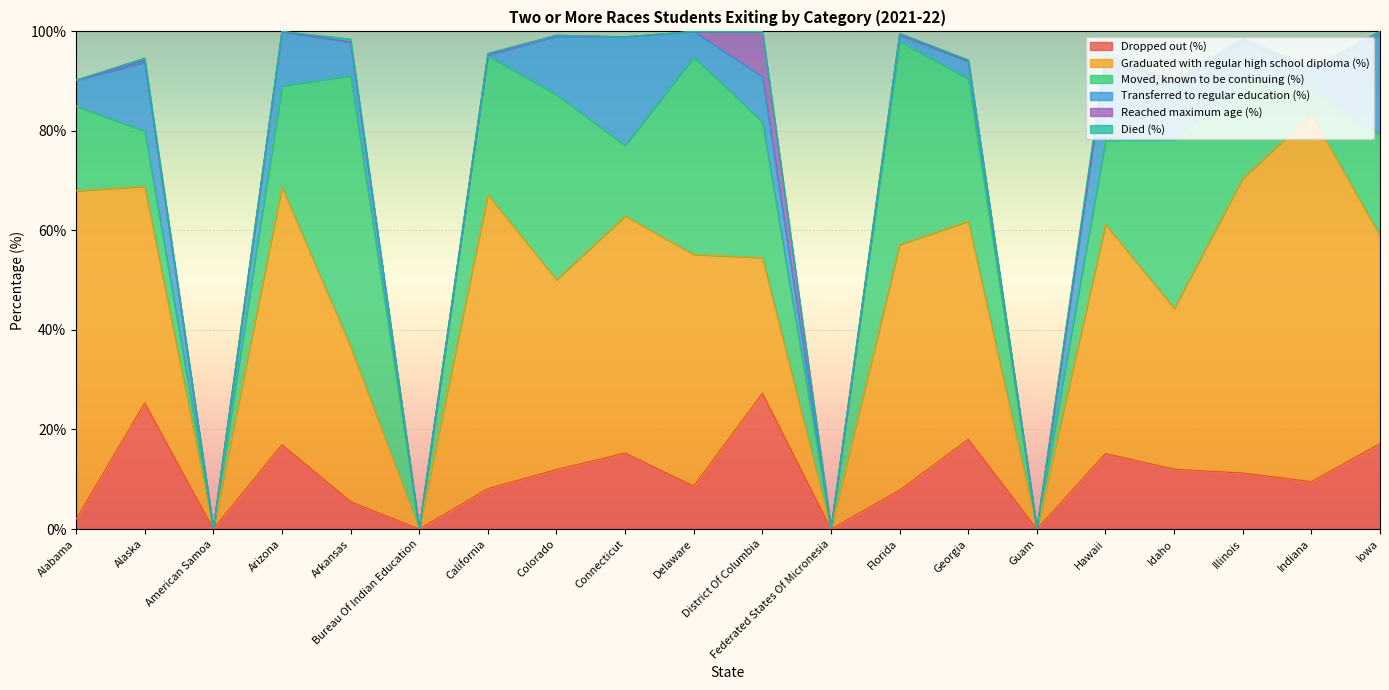

Reading left to right, list all the values displayed in this chart.

Dropped out (%): 2.0	25.3	0.0	16.9	5.5	0.0	8.1	11.9	15.3	8.6	27.3	0.0	7.8	18.0	0.0	15.2	12.0	11.2	9.5	17.2
Graduated with regular high school diploma (%): 66.0	43.6	0.0	51.8	31.2	0.0	59.1	38.1	47.6	46.5	27.3	0.0	49.3	43.8	0.0	46.1	32.3	59.2	73.8	41.7
Moved, known to be continuing (%): 17.0	11.1	0.0	20.3	54.4	0.0	27.9	37.2	14.2	39.7	27.3	0.0	40.8	28.7	0.0	16.9	33.8	19.9	4.8	20.2
Transferred to regular education (%): 5.2	13.8	0.0	11.0	6.7	0.0	0.1	11.8	21.8	5.2	9.1	0.0	1.4	3.5	0.0	15.7	11.3	7.5	4.3	20.2
Reached maximum age (%): 0.0	0.4	0.0	0.0	0.0	0.0	0.3	0.2	0.0	0.0	9.1	0.0	0.0	0.0	0.0	0.6	0.8	0.4	0.2	0.6
Died (%): 0.0	0.4	0.0	0.0	0.6	0.0	0.1	0.0	0.0	0.0	0.0	0.0	0.3	0.3	0.0	1.1	0.0	0.3	0.0	0.0